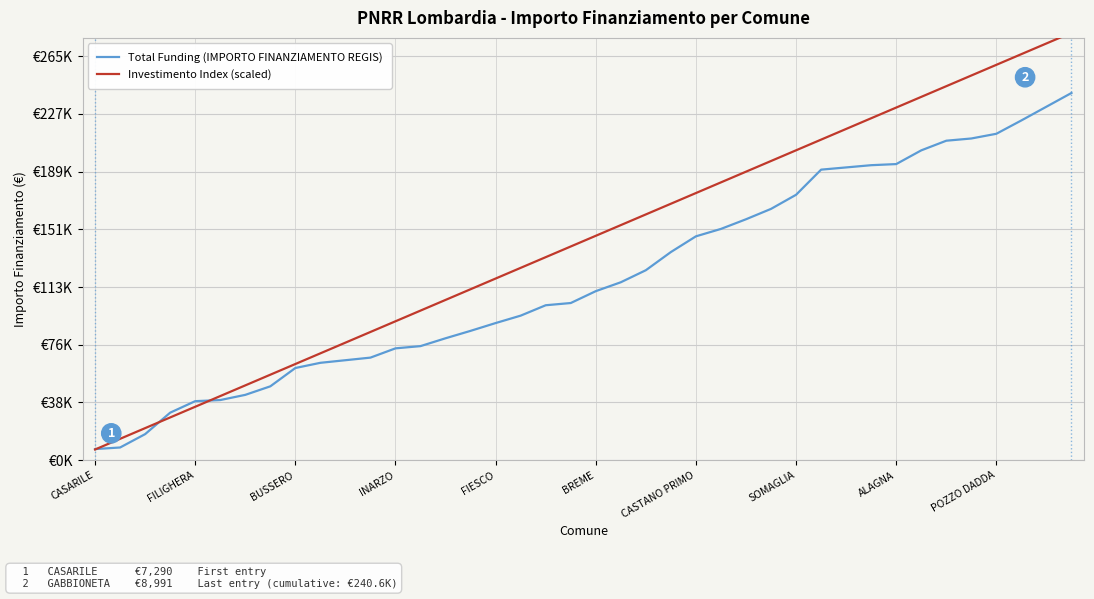

Read the Investimento Index (scaled) value at INARZO.

91000